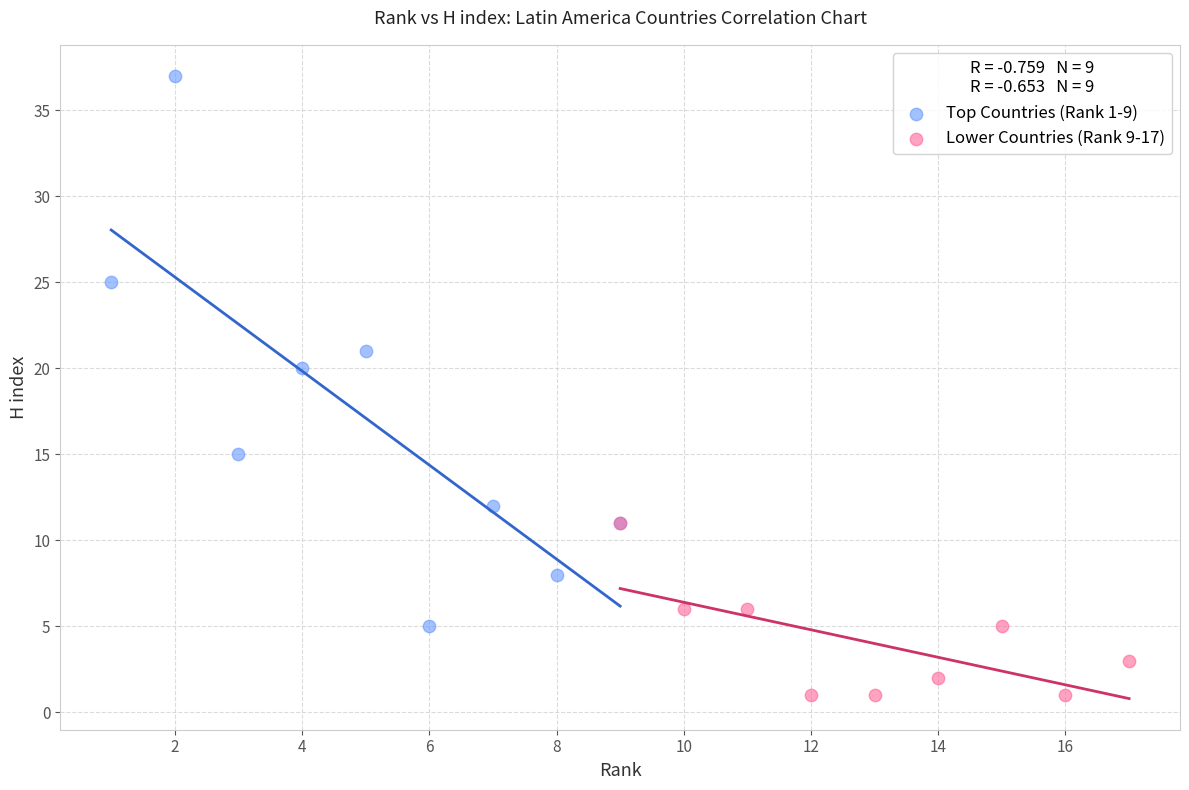

Which series contains the highest Y value?

Top Countries (Rank 1-9)